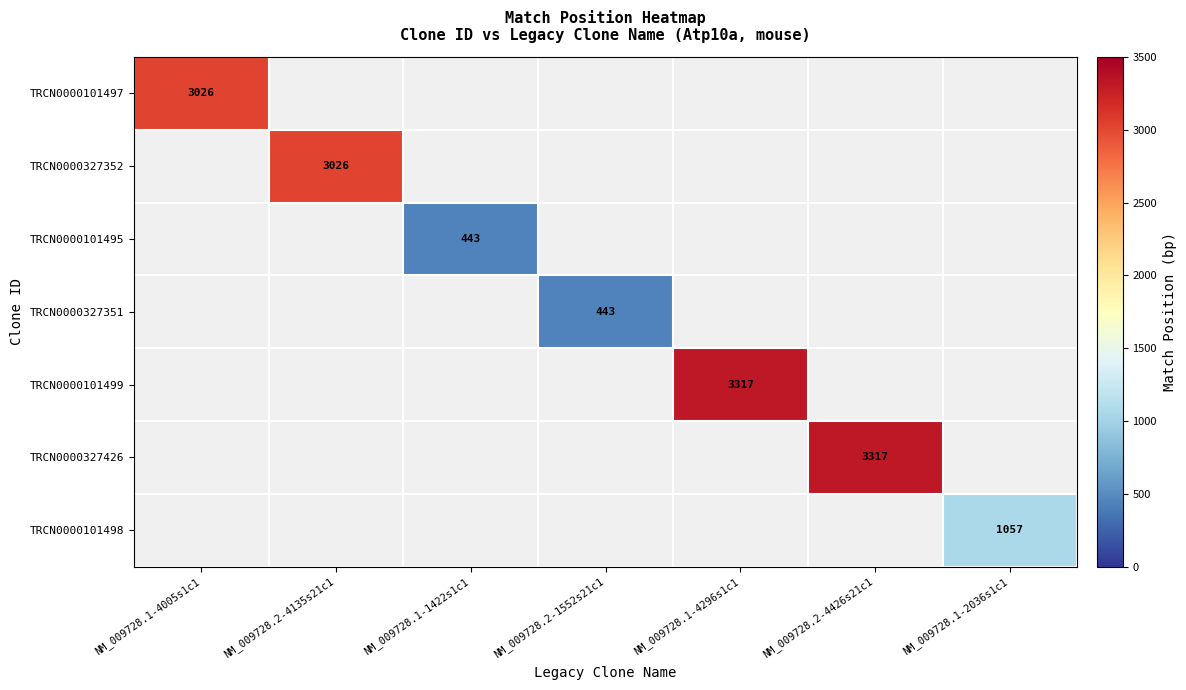

Which category has the highest value across all series?

NM_009728.1-4296s1c1